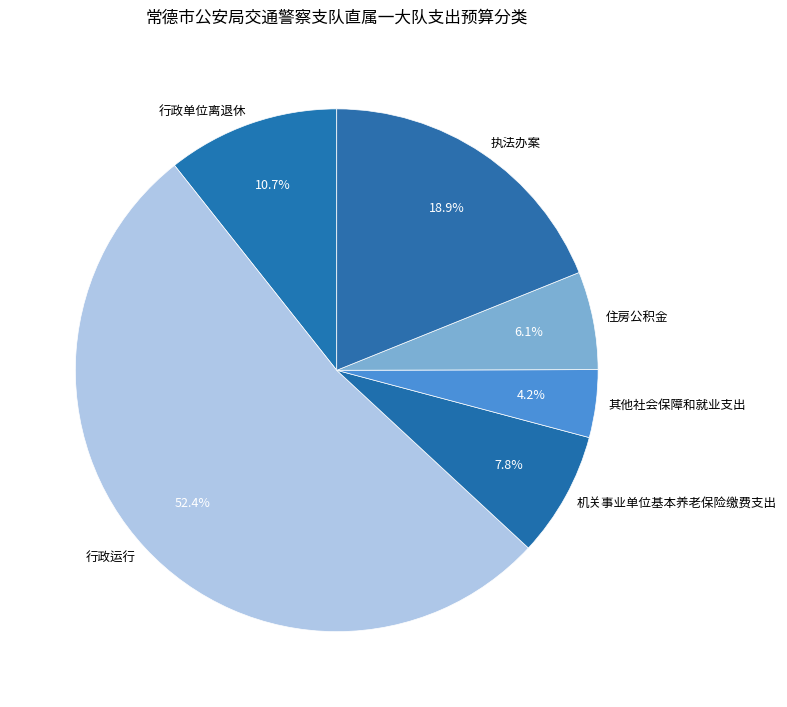

To the nearest percent, what is the average slice percentage?

17%